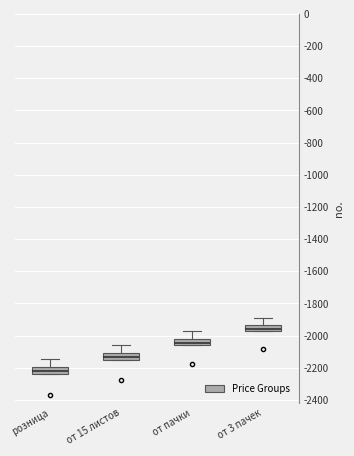

Where is the upper edge of the box for от 15 листов on the y-axis? The values are not printed on the chart, so give them approximately, as read against the axis.

-2100